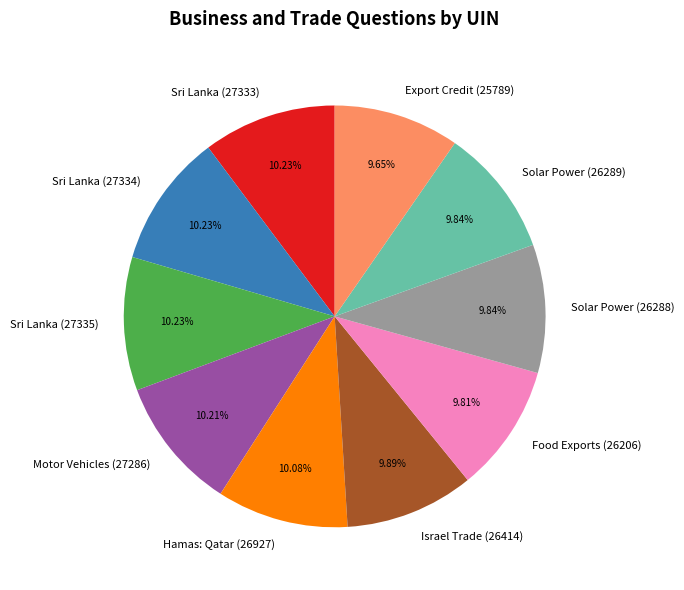

To the nearest percent, what is the difference between the largest and smallest slice percentages?

1%